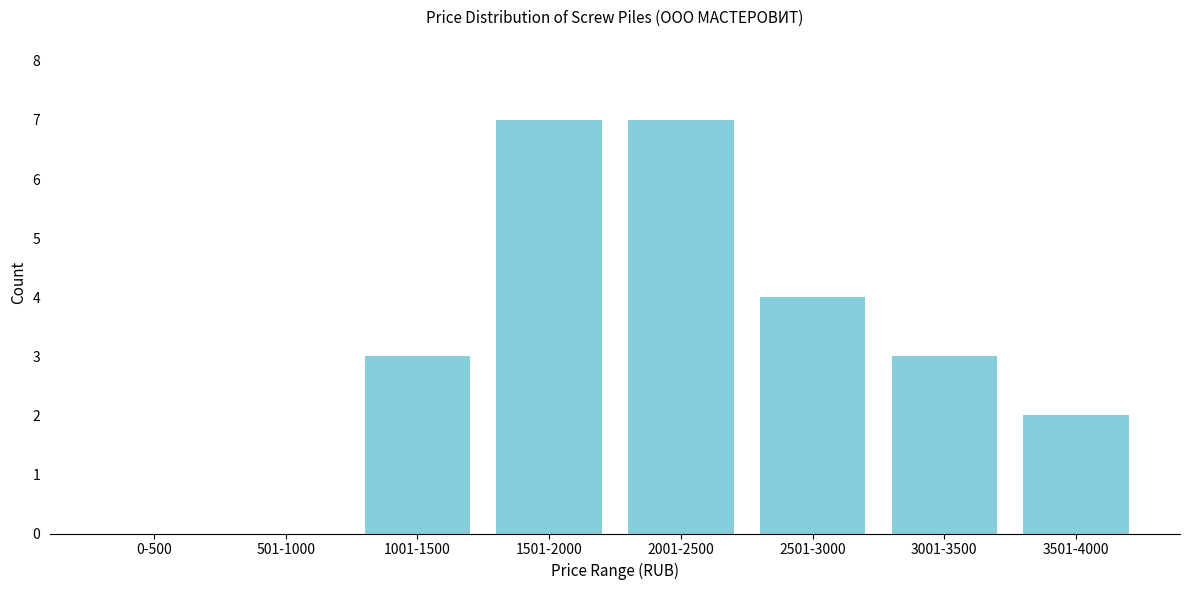

Reading left to right, transcribe all the data shown in this chart.

0-500=0	501-1000=0	1001-1500=3	1501-2000=7	2001-2500=7	2501-3000=4	3001-3500=3	3501-4000=2